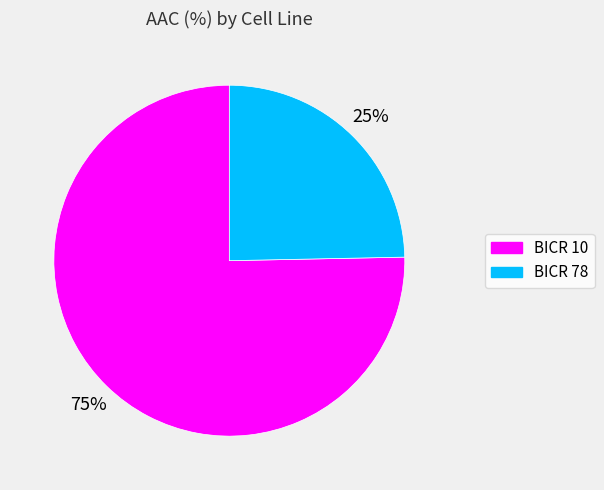

Between BICR 10 and BICR 78, which is larger?

BICR 10